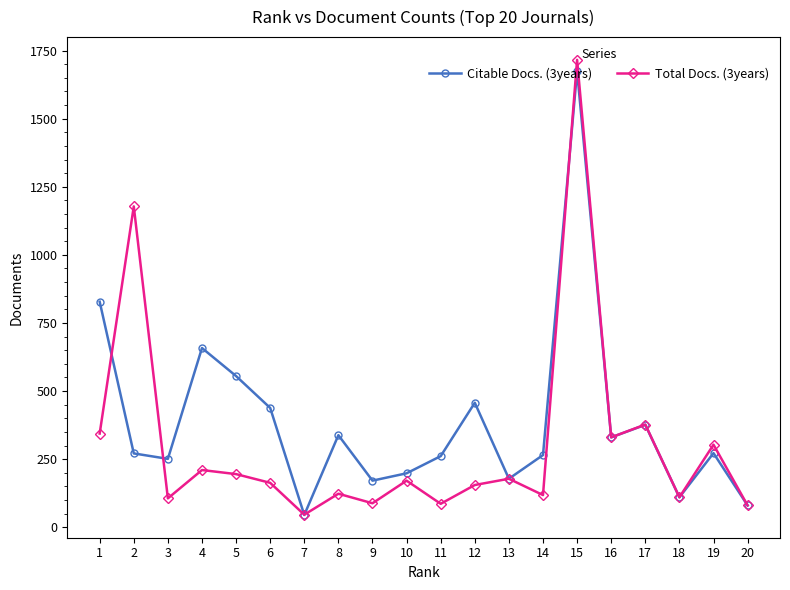

List the series in order of their overall mean, lowest first.

Total Docs. (3years), Citable Docs. (3years)